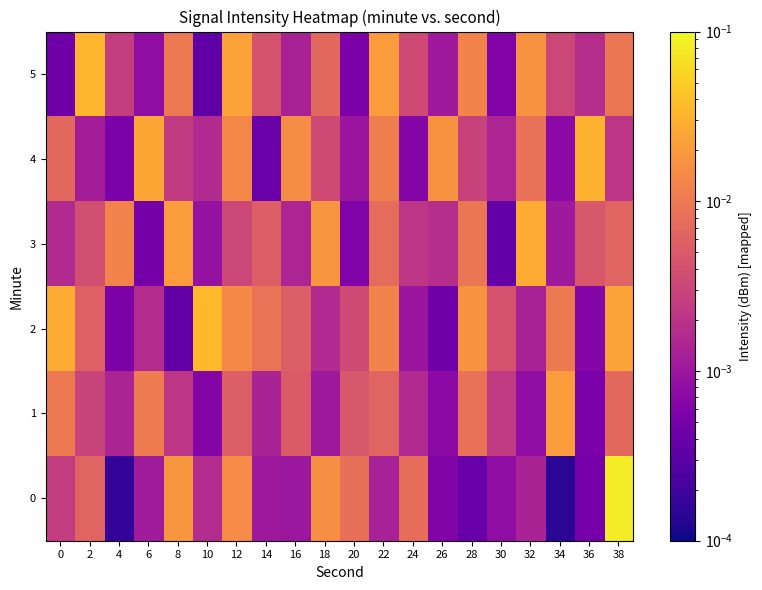

List the series in order of their peak value, lowest first.

1, 3, 4, 5, 2, 0